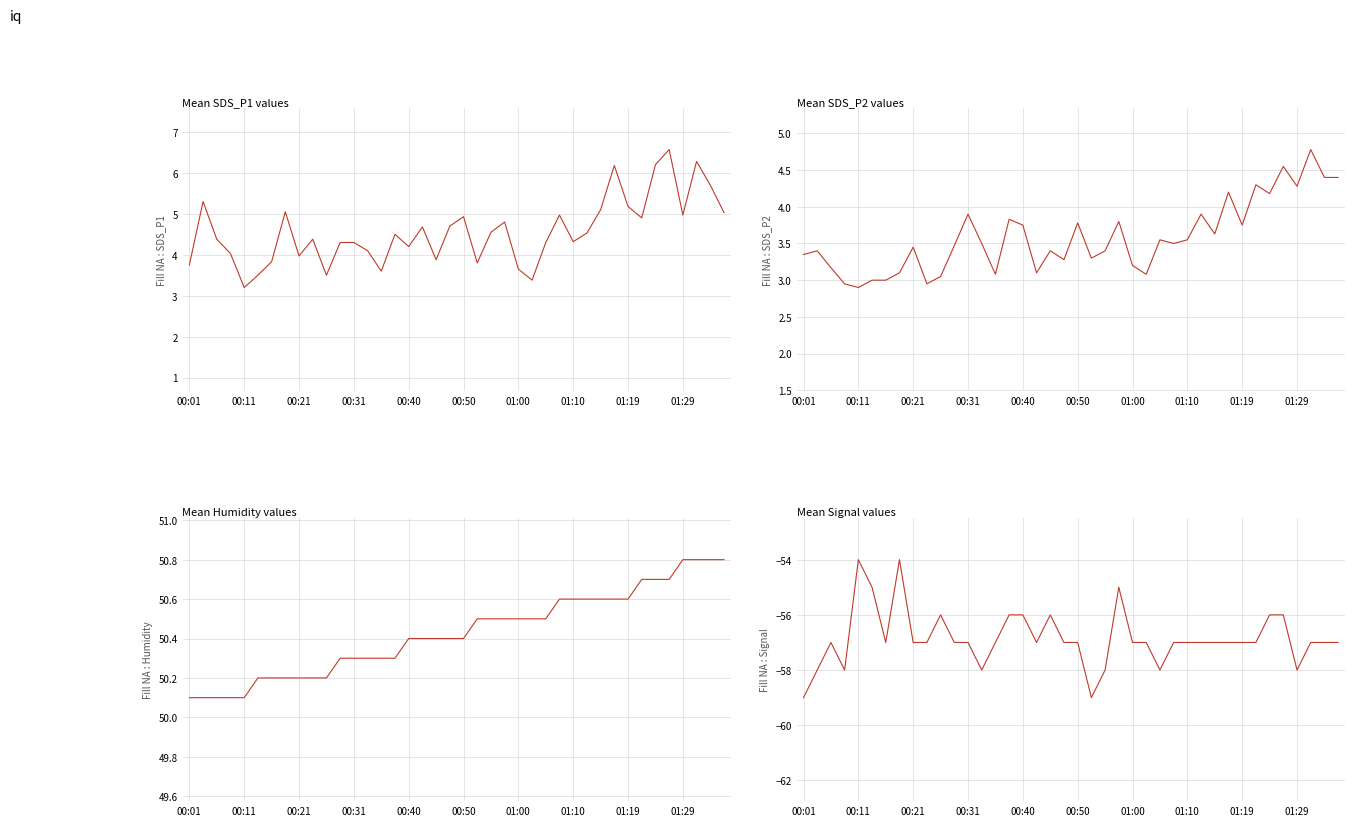

At which category does the chart reach its minimum across all series?

00:01